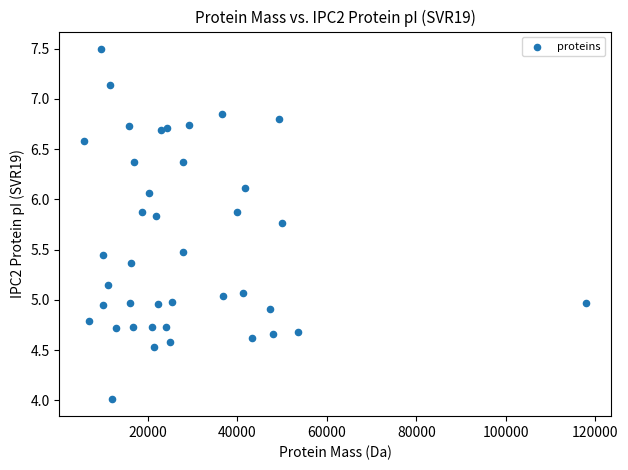

What is the range of Y values (max minus min)?

3.5